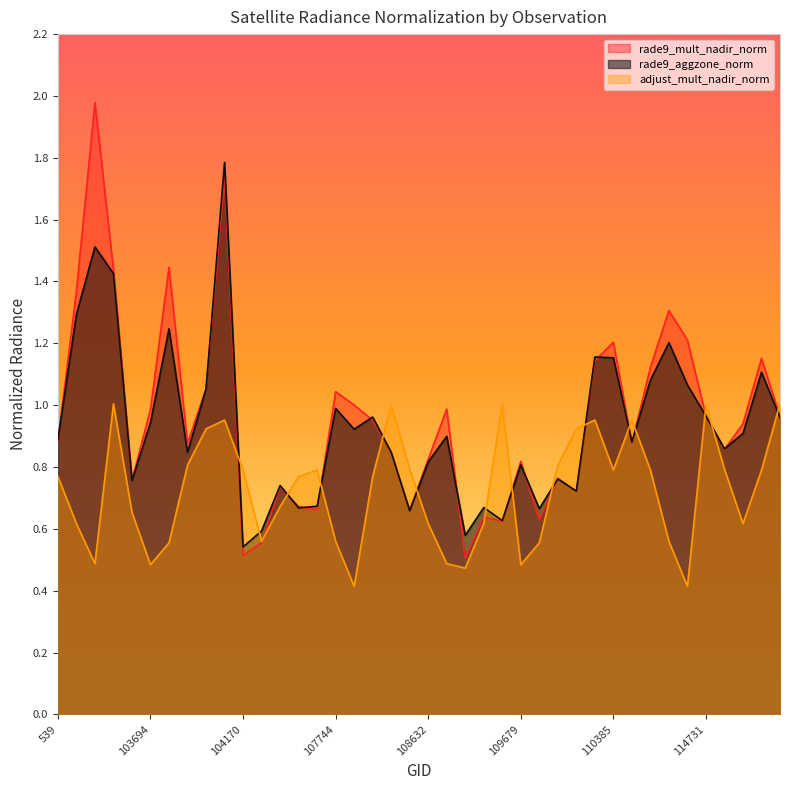

True or false: rade9_aggzone_norm has a value of 1.0 at 104054.

False